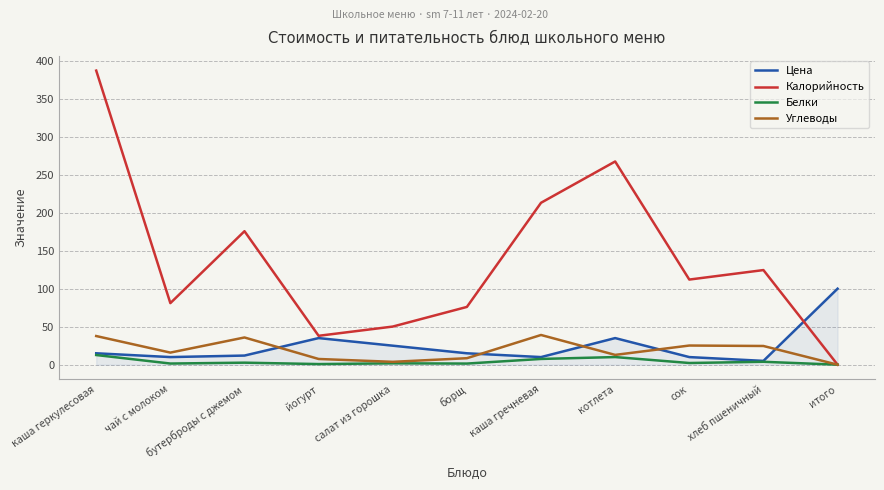

What is the highest value of the Цена series?

100.0